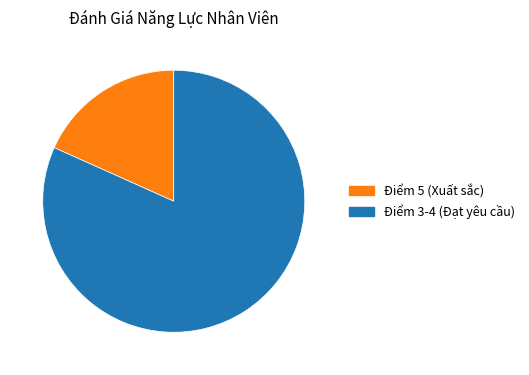

The Điểm 3-4 (Đạt yêu cầu) slice represents 93% of the pie. True or false?

False